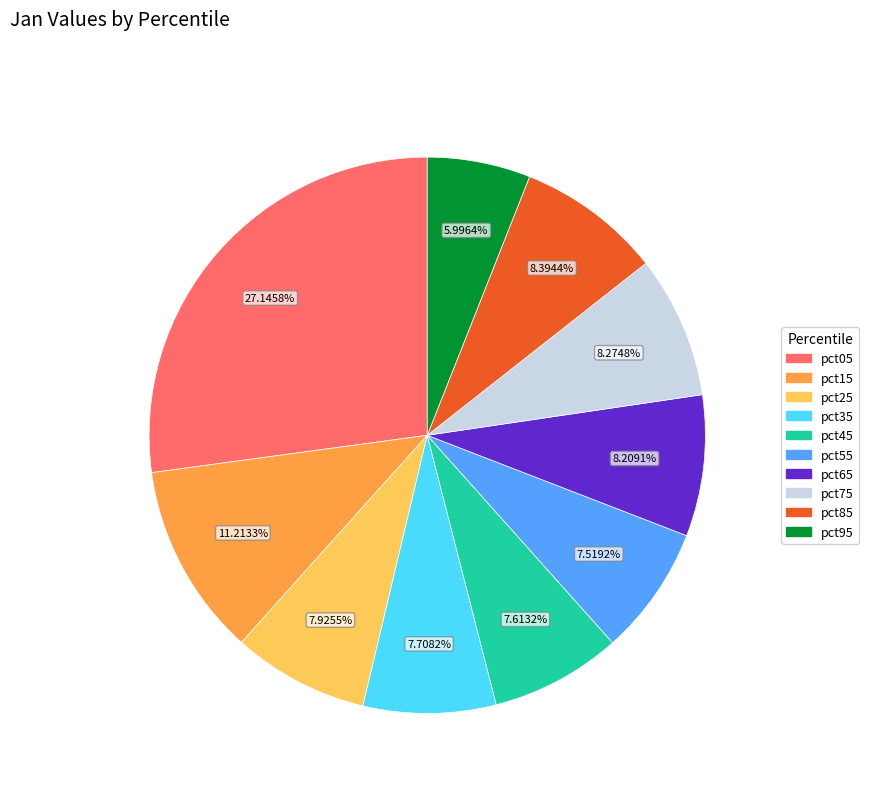

Count the number of slices in the pie.

10